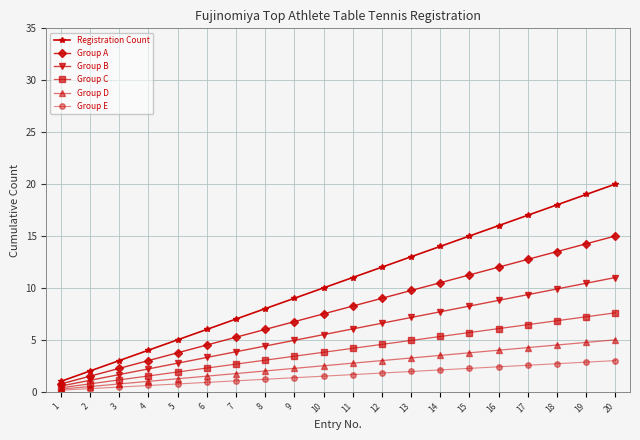

True or false: Group B has a value of 0.6 at 1.

True